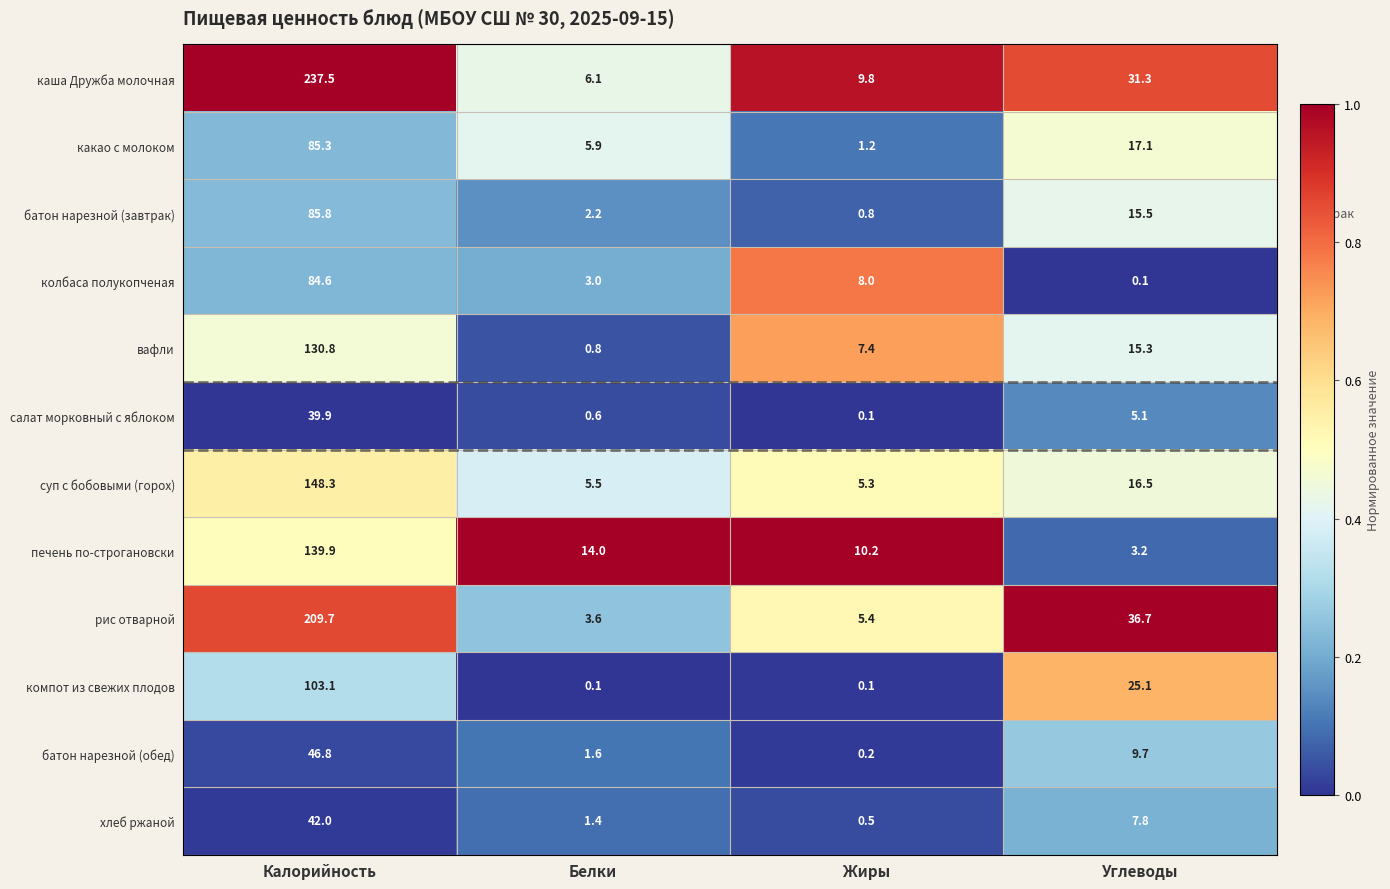

What is the sum of the батон нарезной (обед) values at Калорийность and Углеводы?

56.5